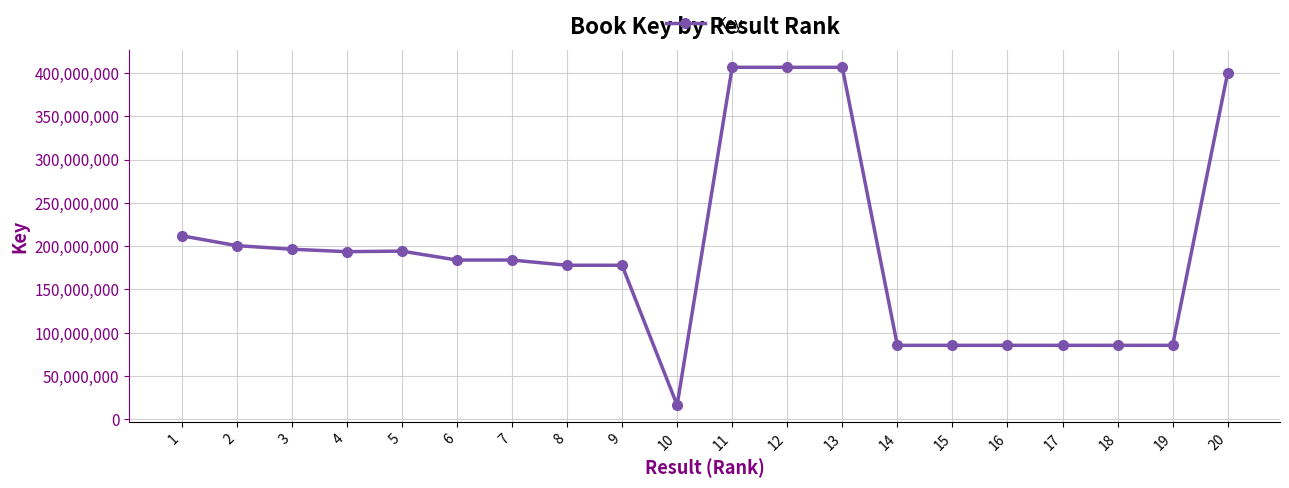

What is the difference between the values at 11 and 18?

321159773